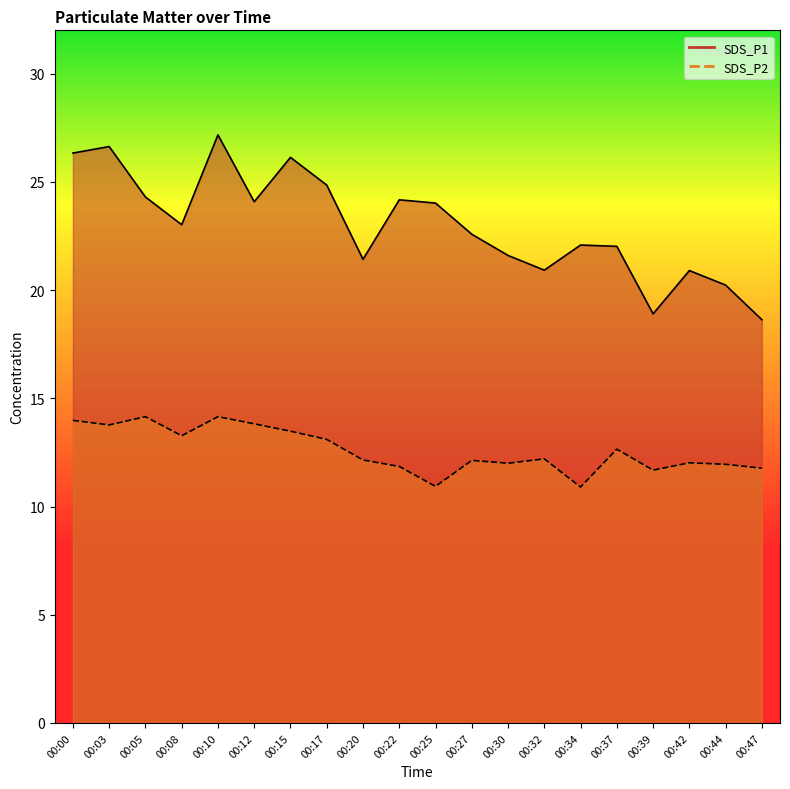

Count the number of categories in the chart.

20